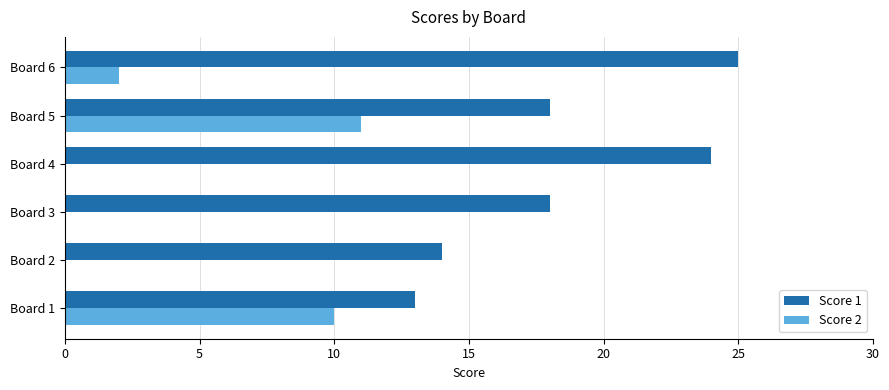

Which series has the largest total across all categories?

Score 1